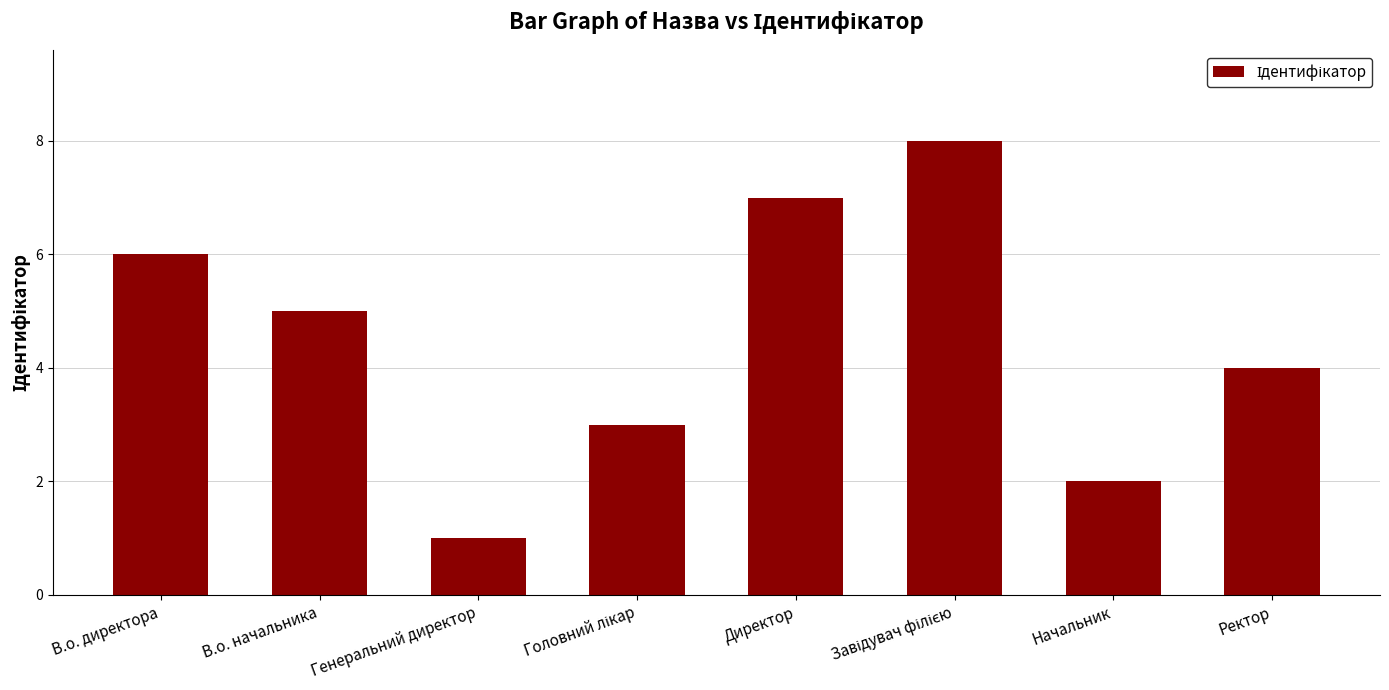

Read the value at Ректор.

4